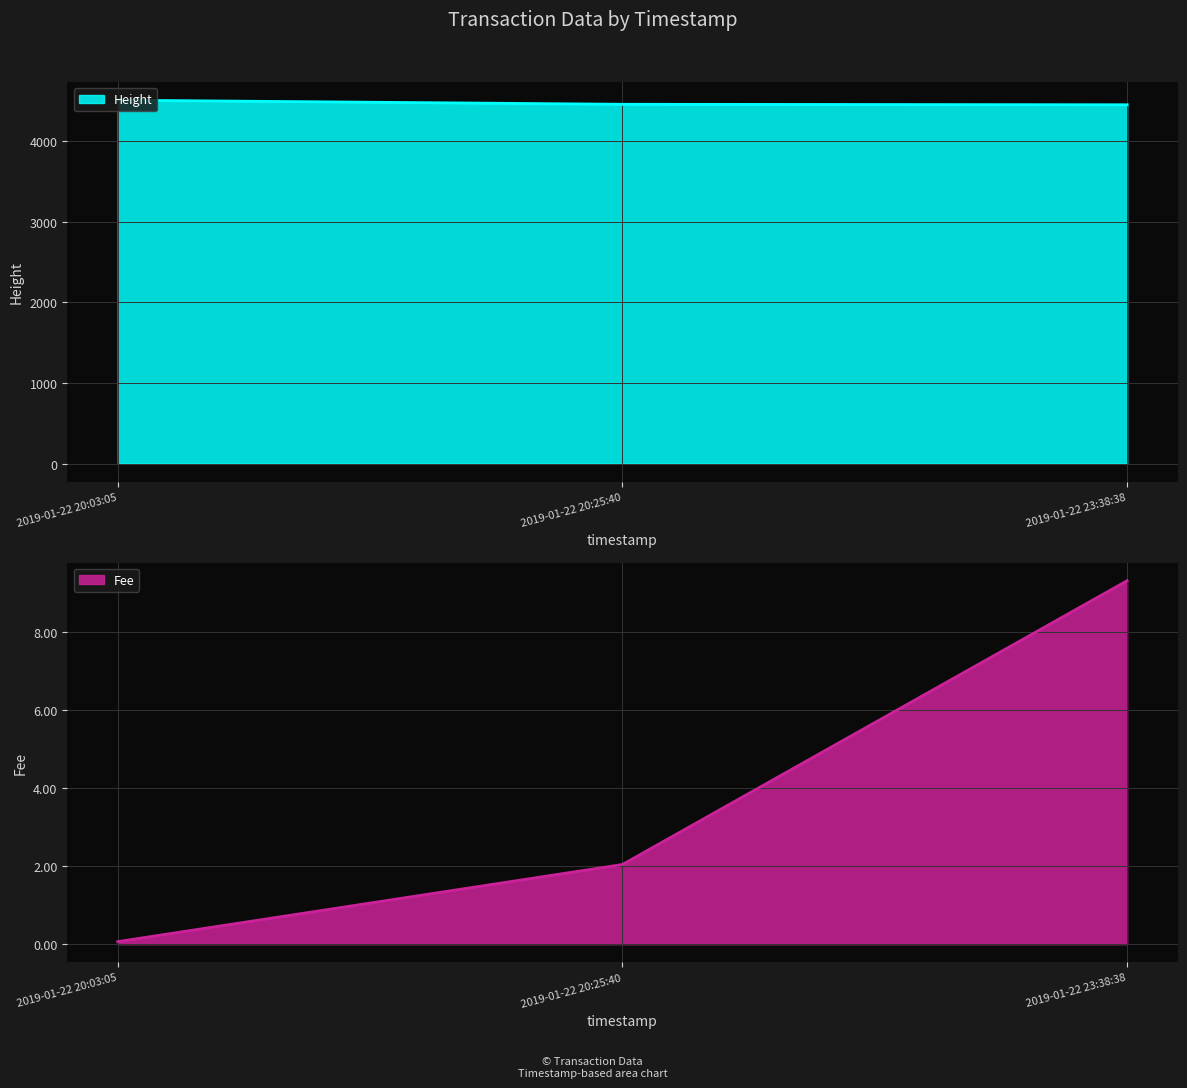

Is it true that Fee equals 12.8 at 2019-01-22 23:38:38?

False